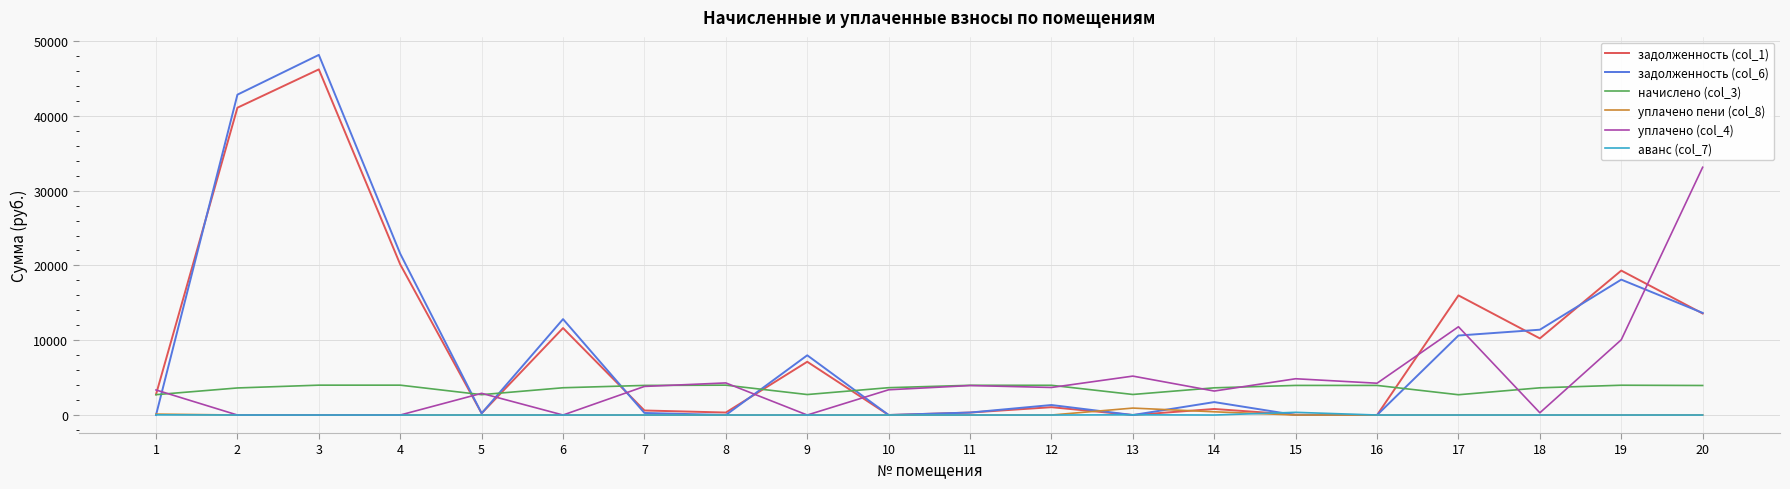

What is the highest value of the уплачено (col_4) series?

33125.4